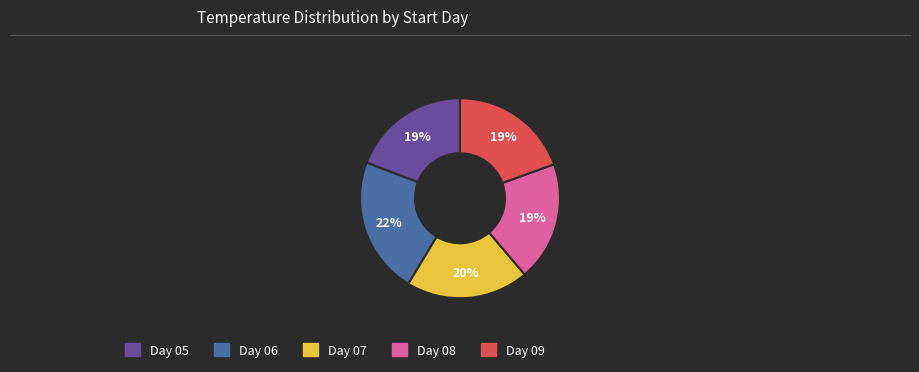

To the nearest percent, what is the difference between the largest and smallest slice percentages?

3%